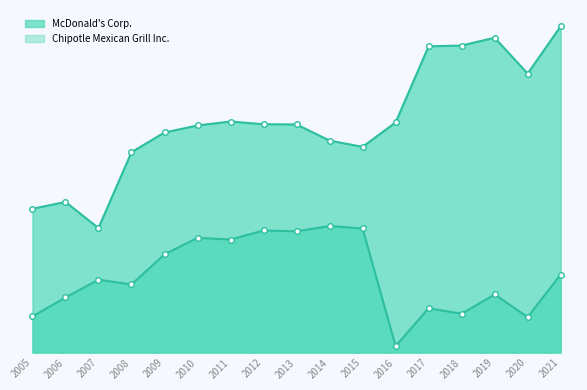

True or false: Chipotle Mexican Grill Inc. line and McDonald's Corp. line intersect in this chart.

False